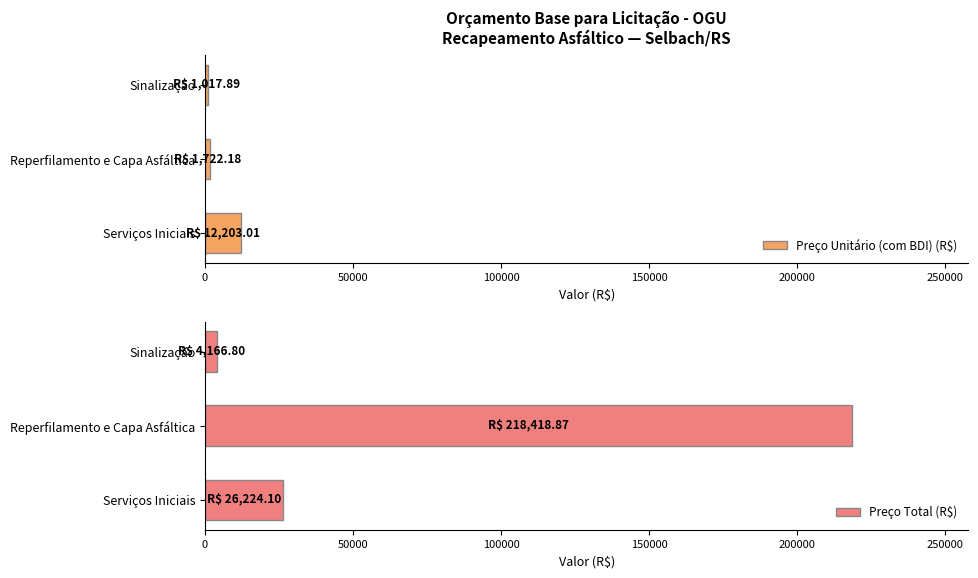

What value does the Preço Total (R$) series have at Serviços Iniciais?

26224.1